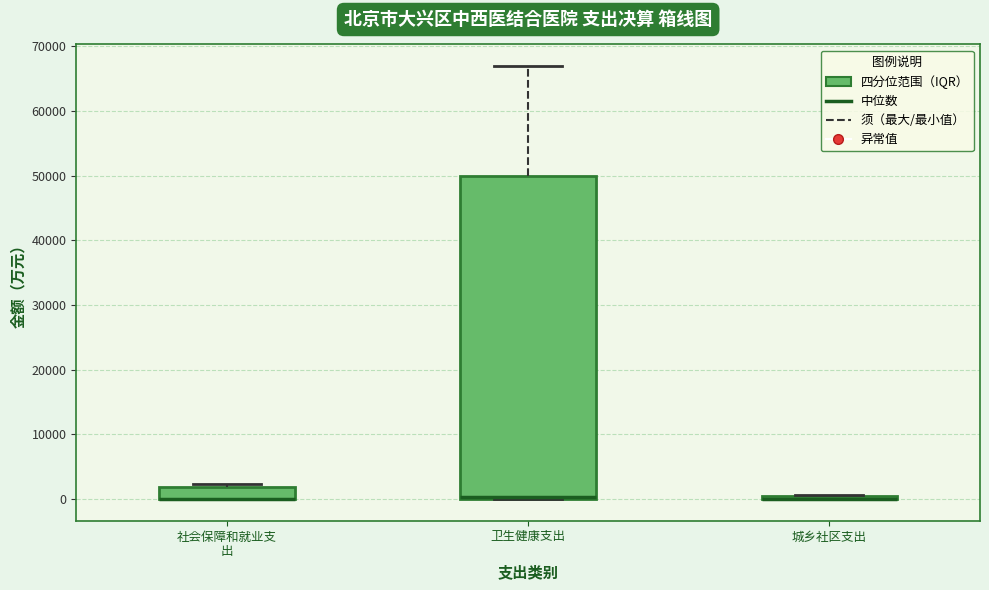

Where is the upper edge of the box for 卫生健康支出 on the y-axis? The values are not printed on the chart, so give them approximately, as read against the axis.

50000